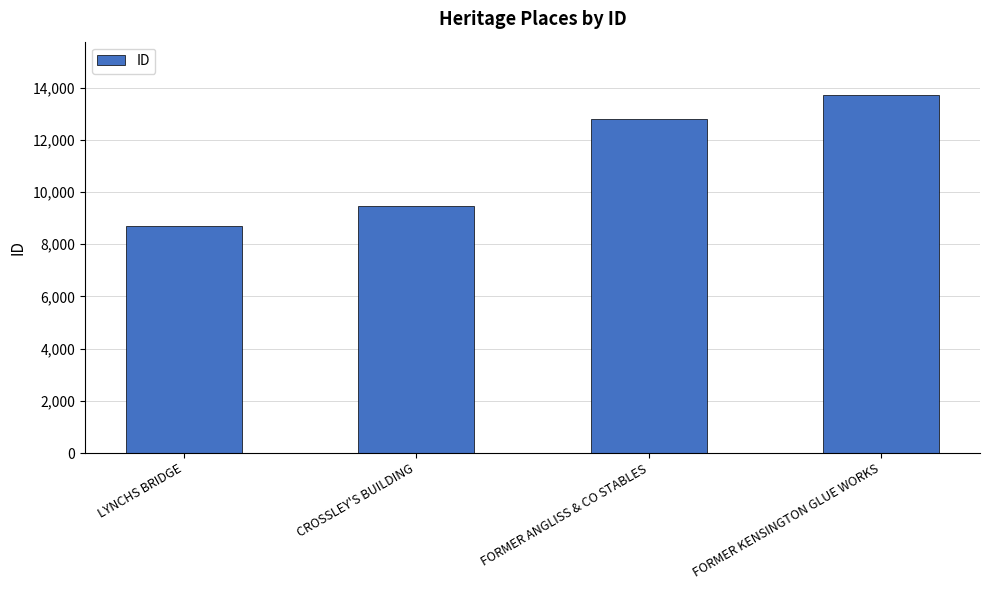

Approximately how many times larger is the value at FORMER KENSINGTON GLUE WORKS compared to LYNCHS BRIDGE?

1.6